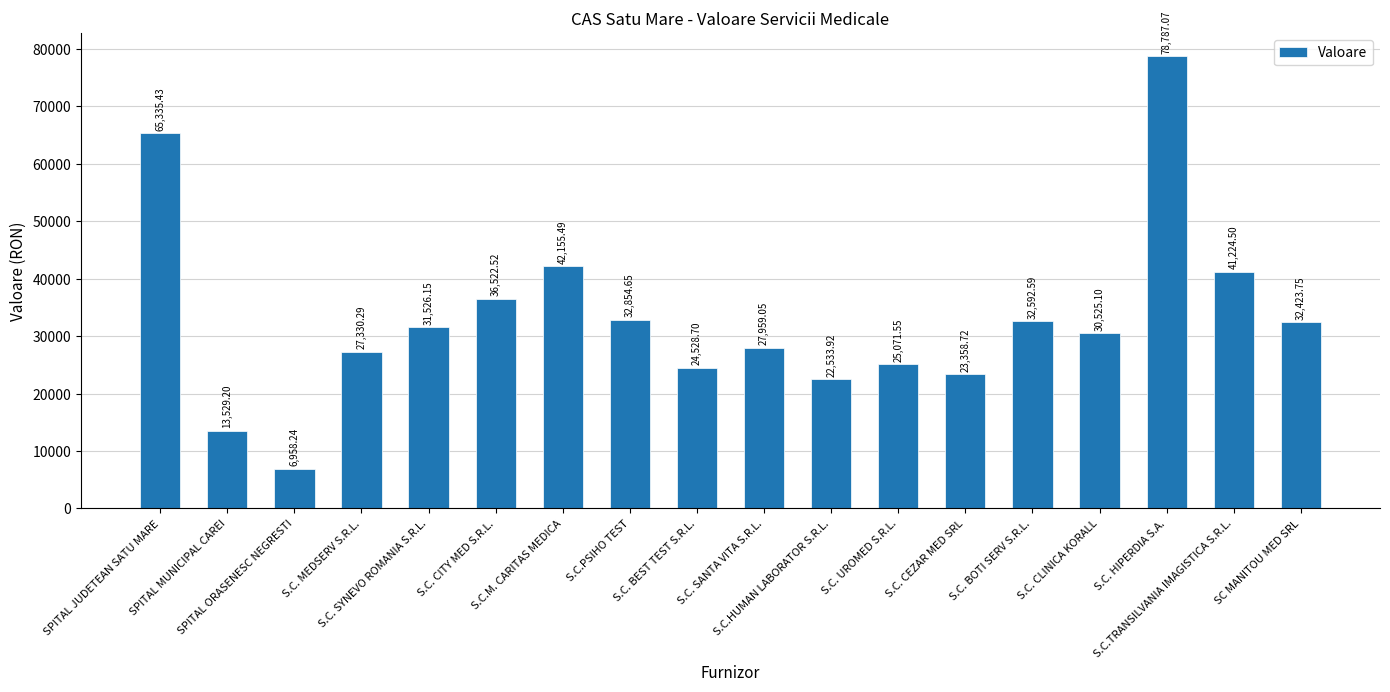

What is the difference between the values at S.C. BEST TEST S.R.L. and S.C.M. CARITAS MEDICA?

17626.8